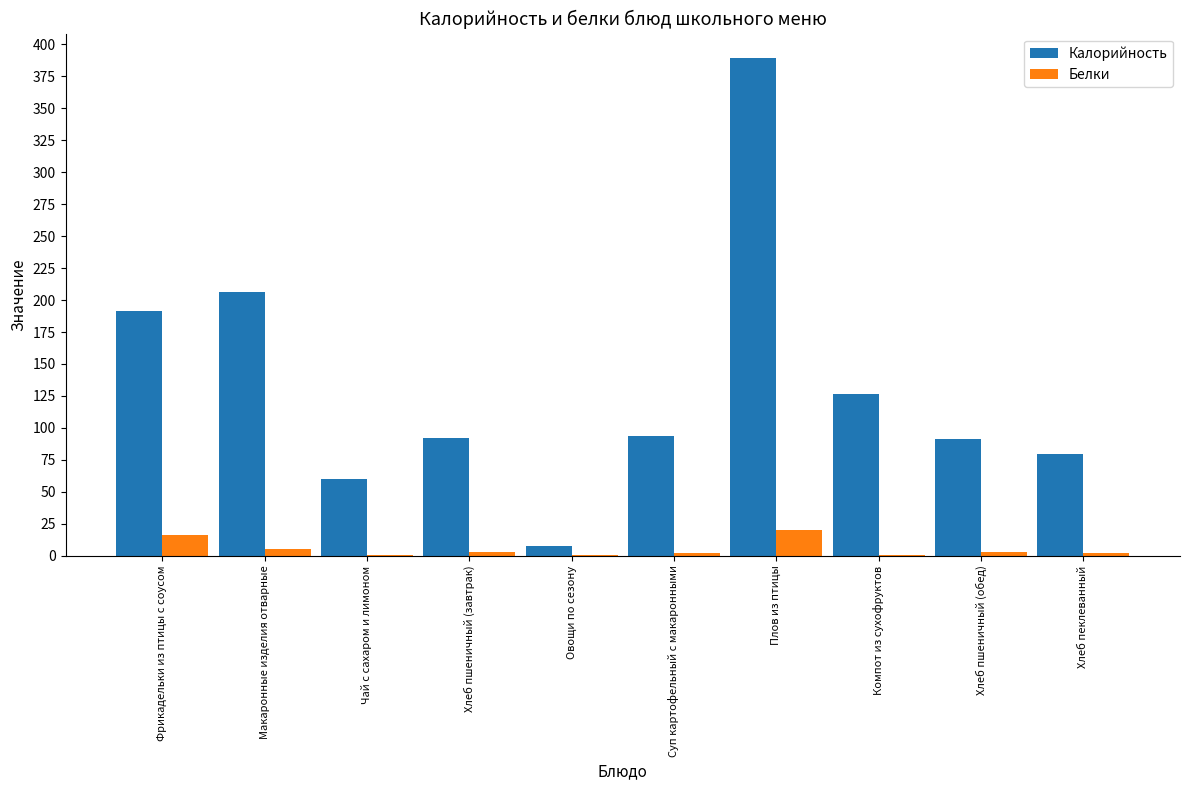

Is the value of Калорийность at Макаронные изделия отварные greater than the value of Белки at Чай с сахаром и лимоном?

Yes